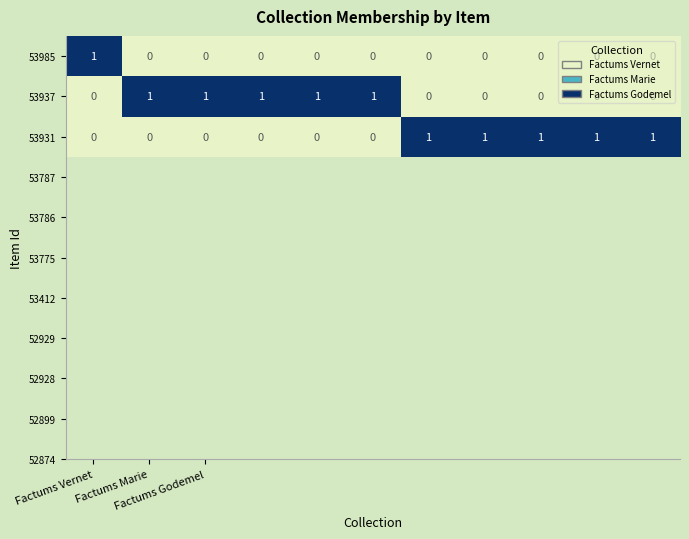

How many 53931 values are between 0 and 1?

11